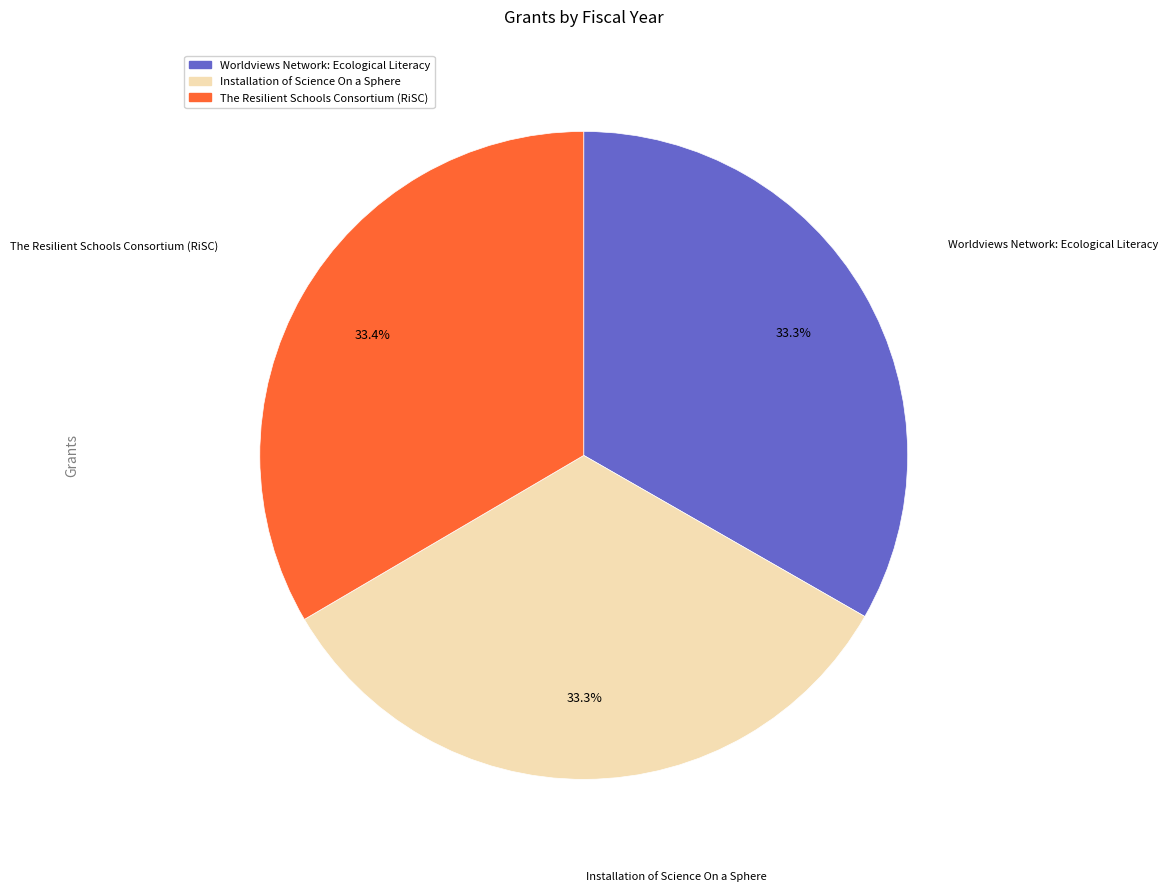

Approximately how many times larger is the value at Installation of Science On a Sphere compared to The Resilient Schools Consortium (RiSC)?

1.0